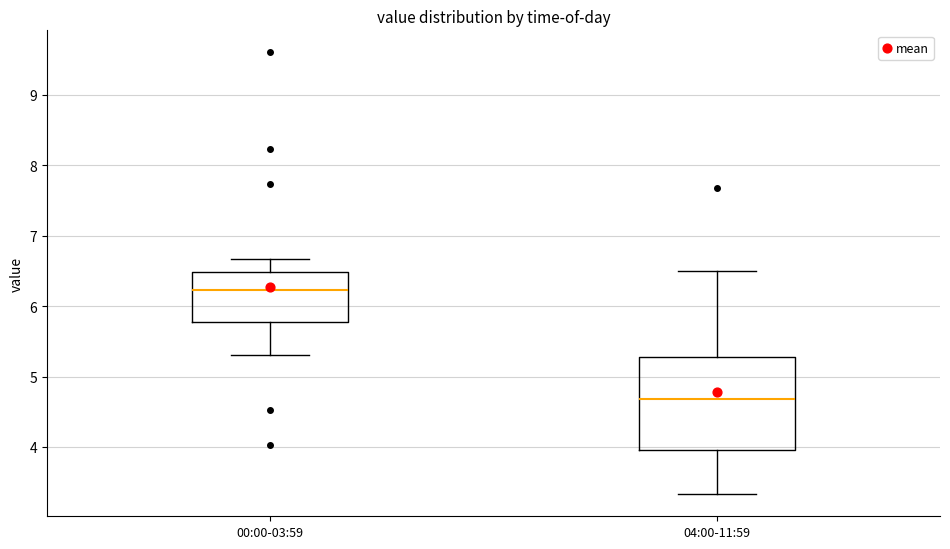

Comparing the boxes themselves (not the whiskers), which one is the tallest?

04:00-11:59